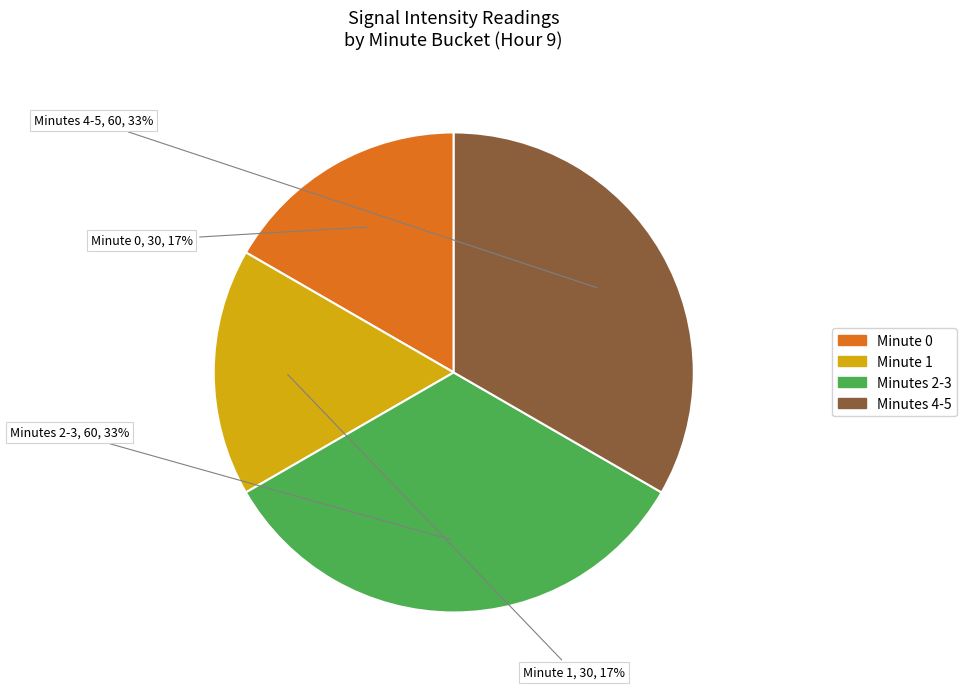

Count the number of slices in the pie.

4